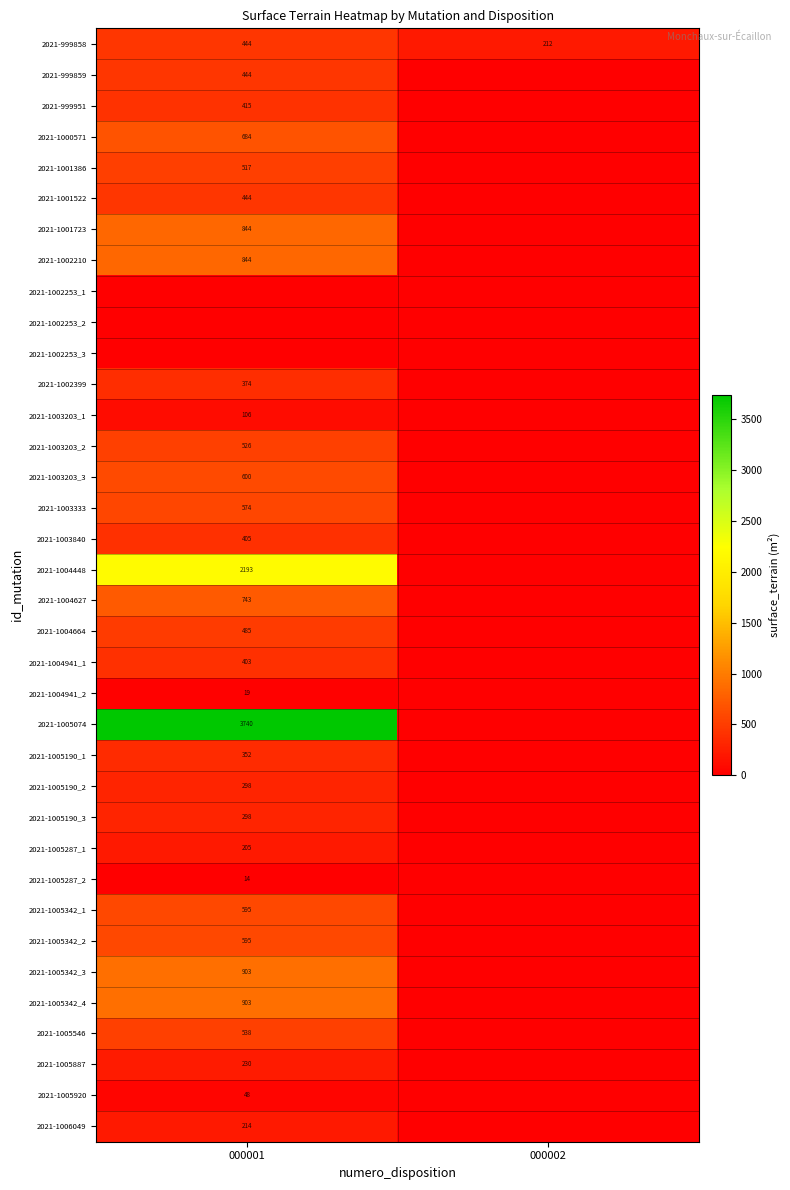

The 2021-999858 series shows 774 at 000001. True or false?

False